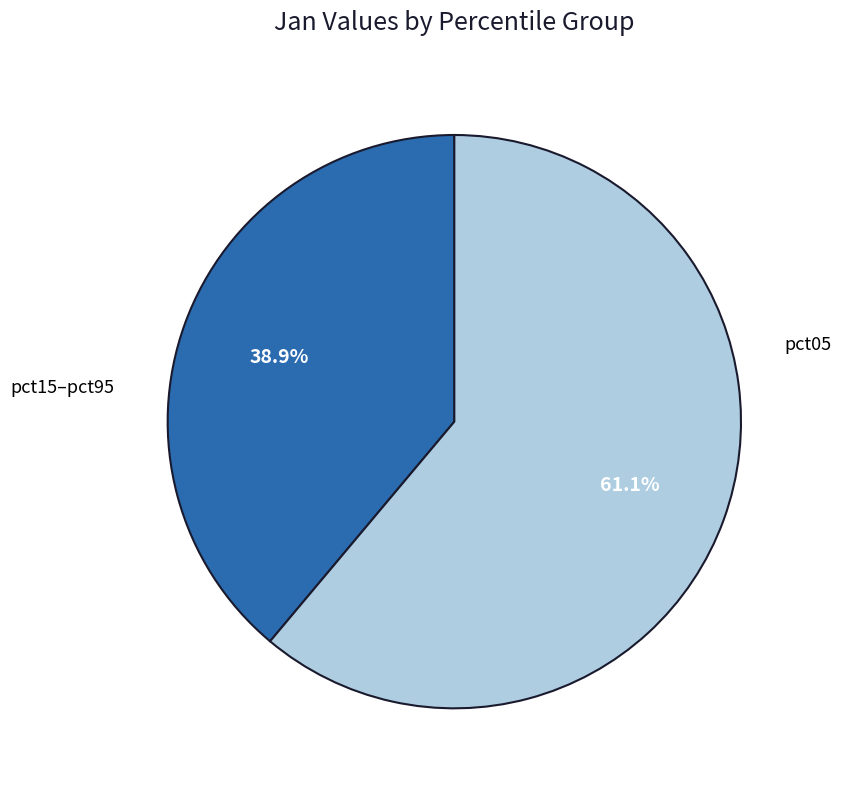

How many segments does this pie chart have?

2